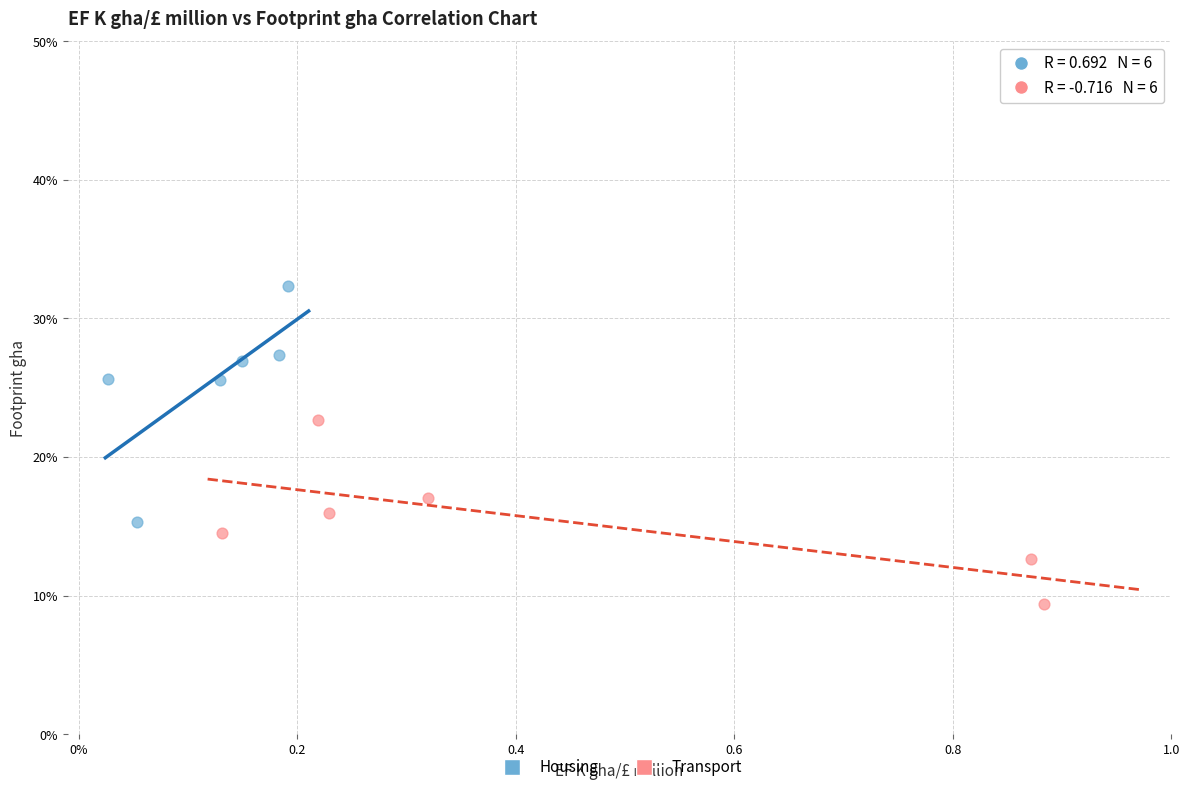

What are all the series names shown in the legend?

Housing, Transport